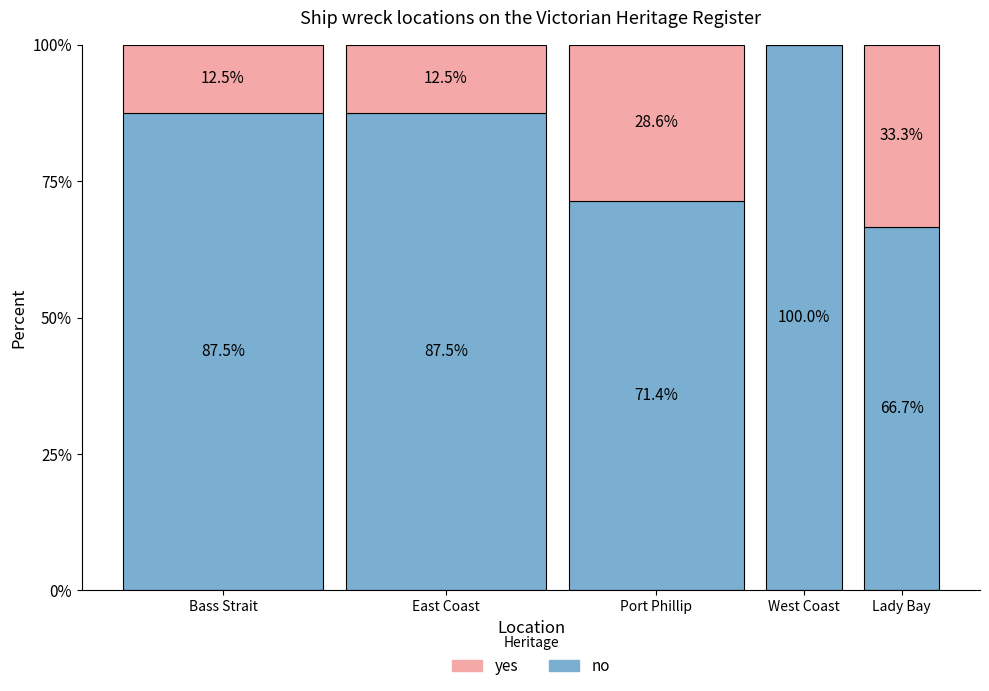

What is the sum of all no values?

413.1